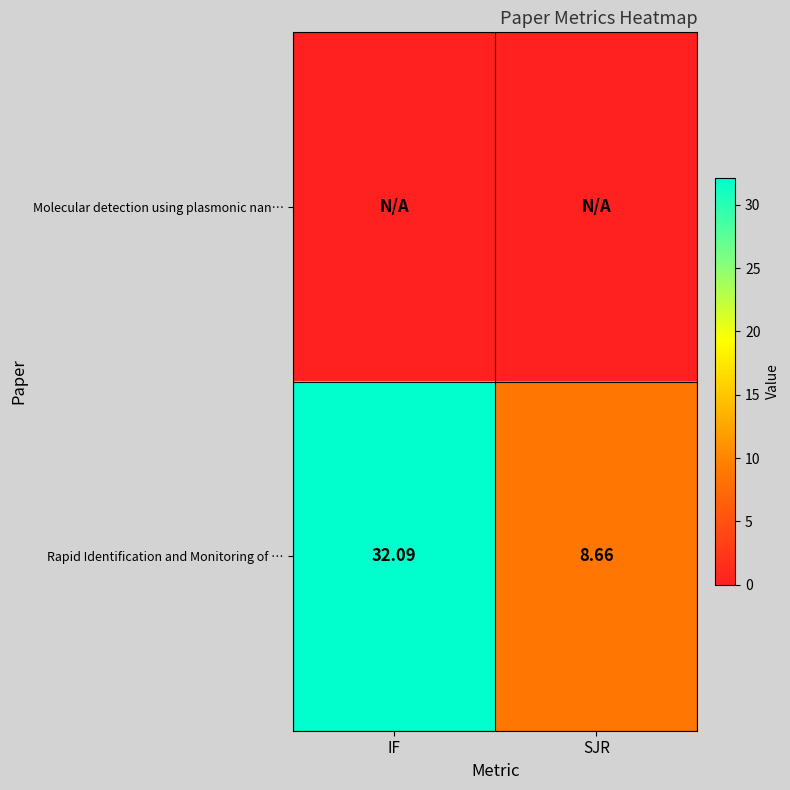

What is the sum of all Rapid Identification and Monitoring of … values?

40.8